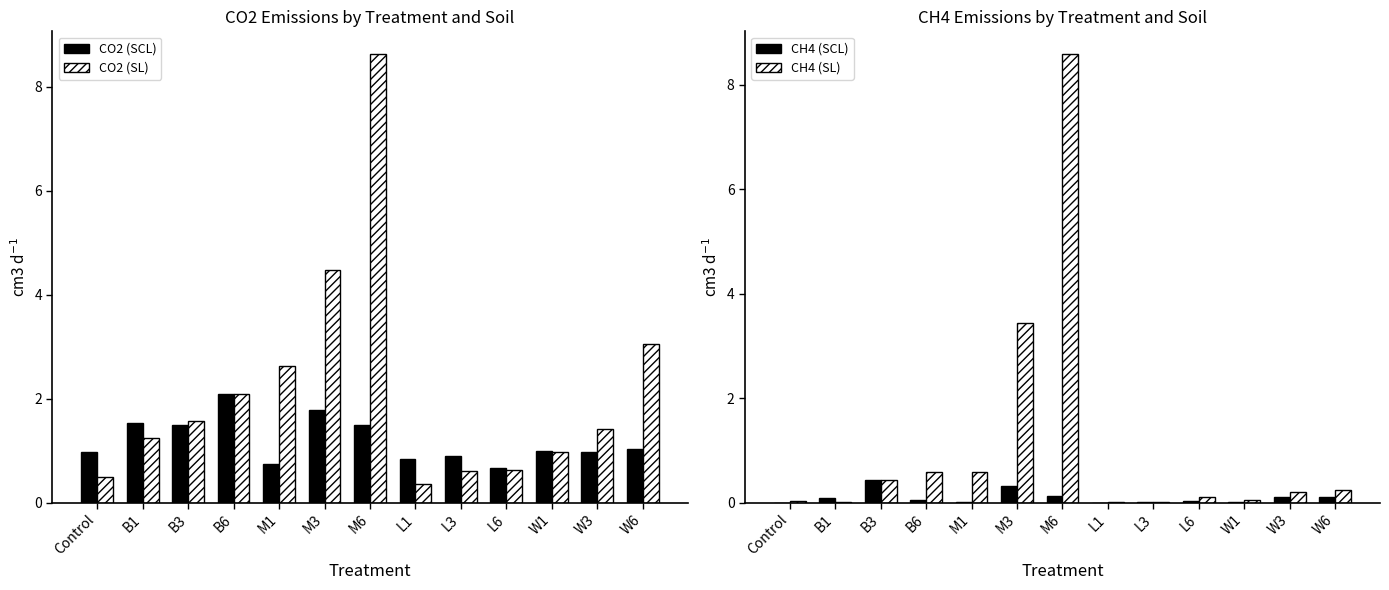

What is the label of the 8th bar from the right?

M3